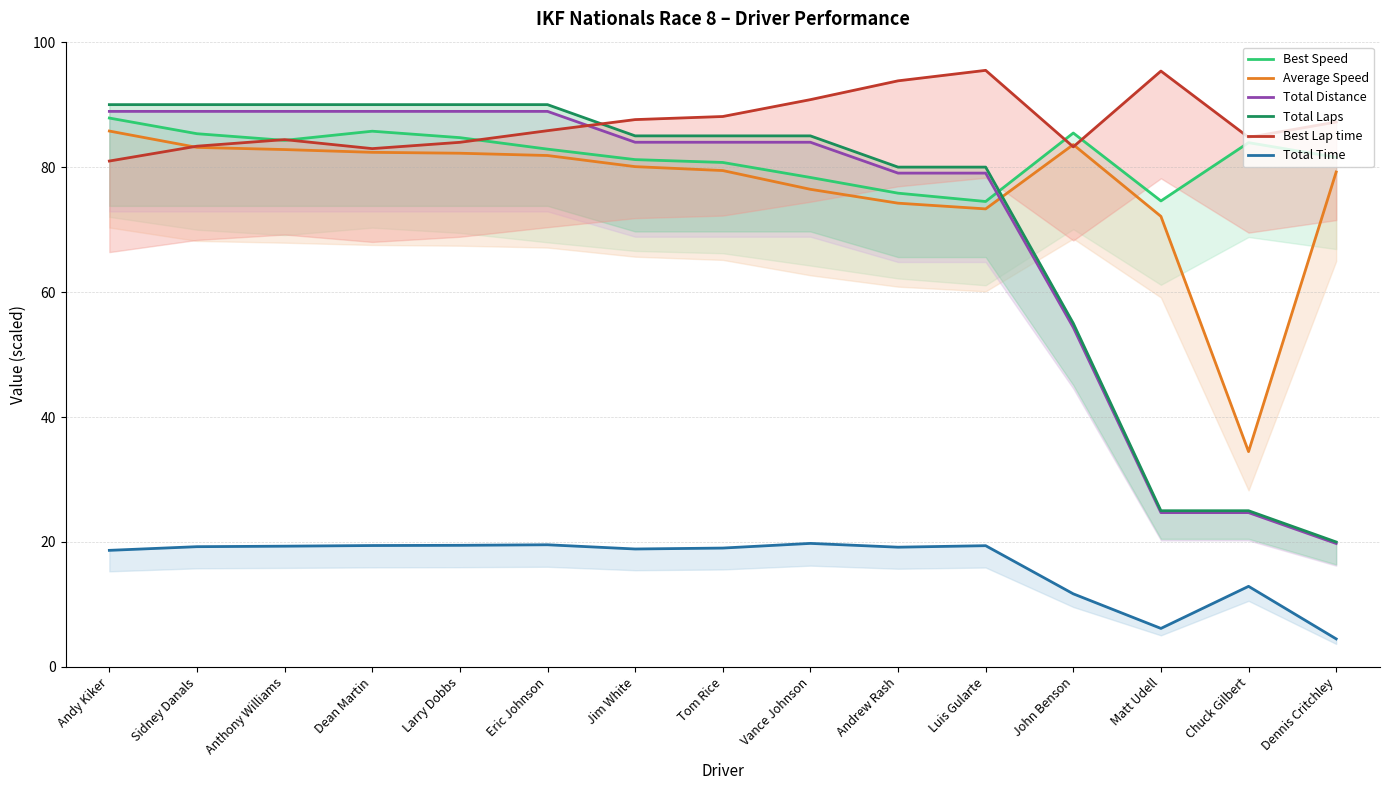

At which category does the chart reach its minimum across all series?

Dennis Critchley